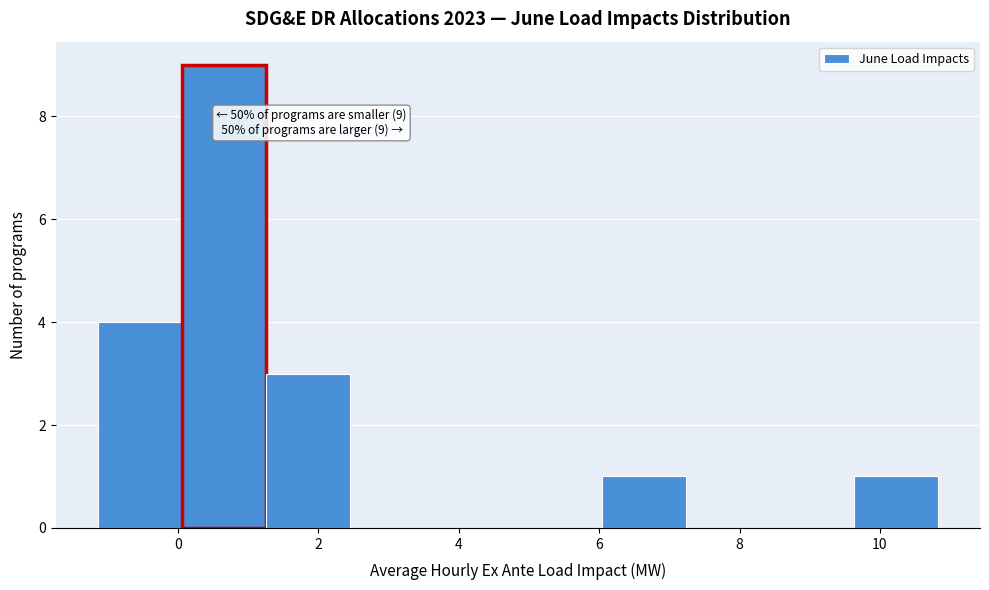

Which range on the x-axis has the tallest bar?

0.0 to 1.2